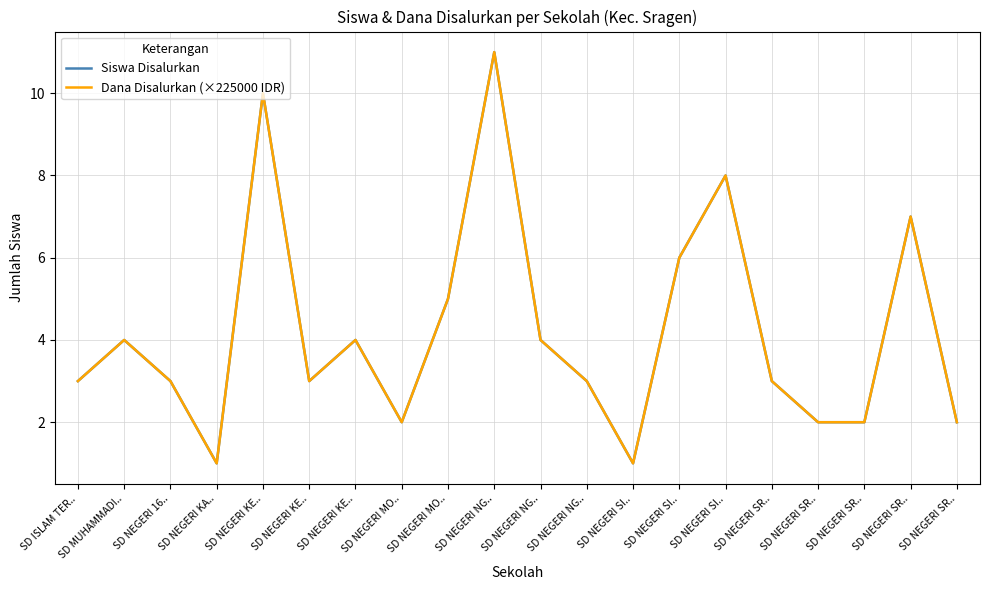

Does the chart display data point markers on the line(s)?

No